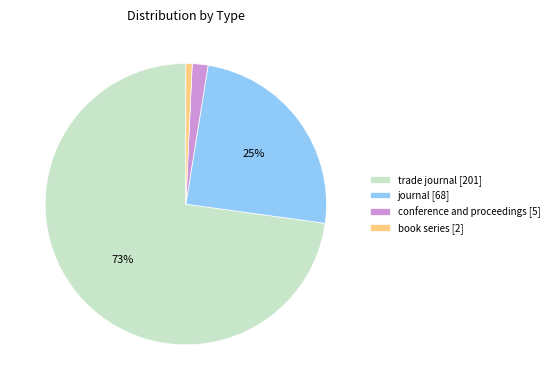

How many slices are in this pie chart?

4